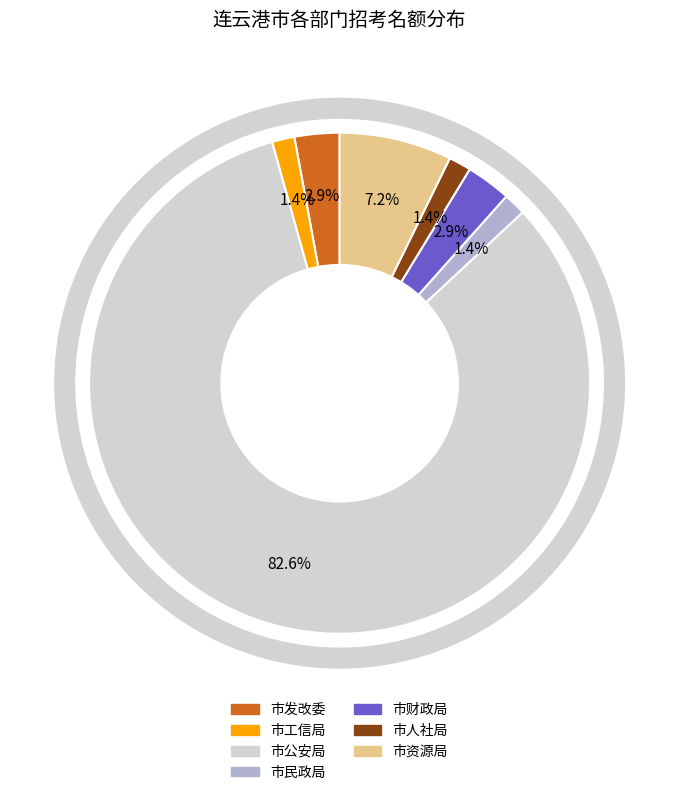

To the nearest percent, what portion does 市公安局 represent?

83%